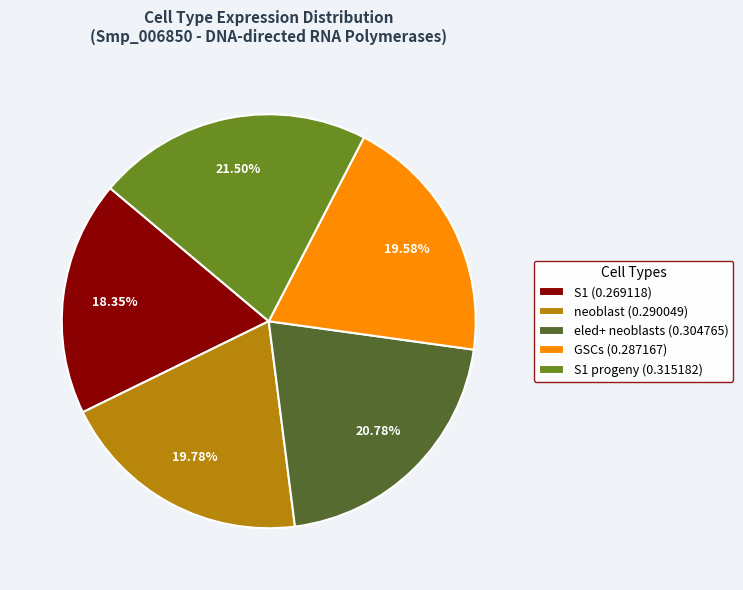

Is the sum of S1 progeny (0.315182) and neoblast (0.290049) greater than half?

No